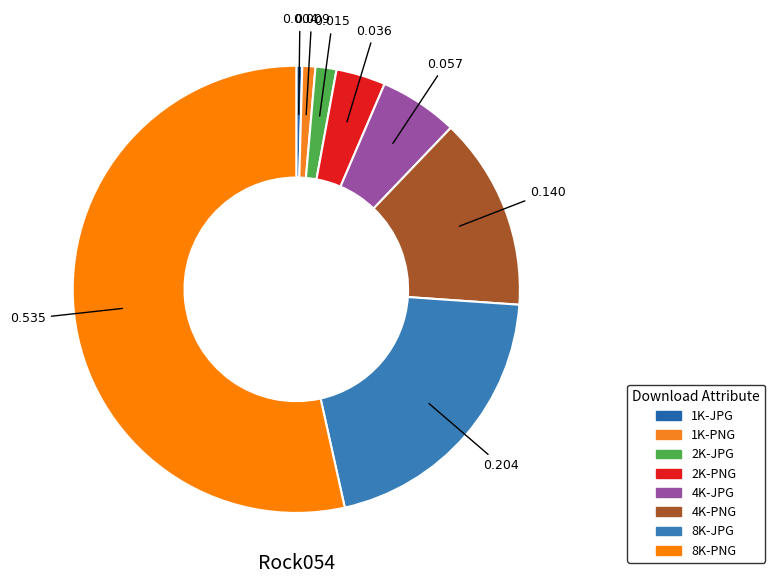

How many segments does this pie chart have?

8